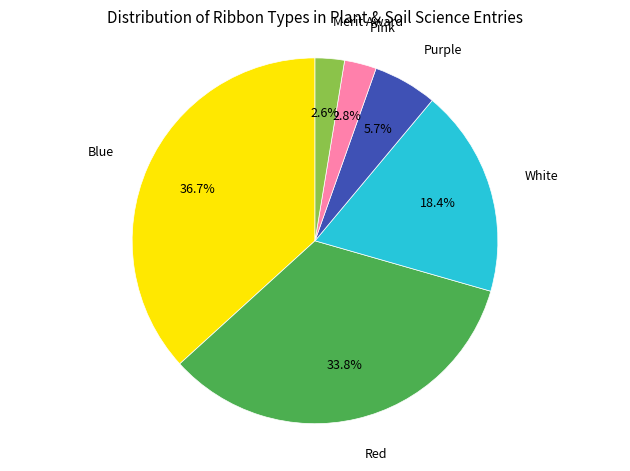

What percentage is NOT represented by Merit Award?

97.4%